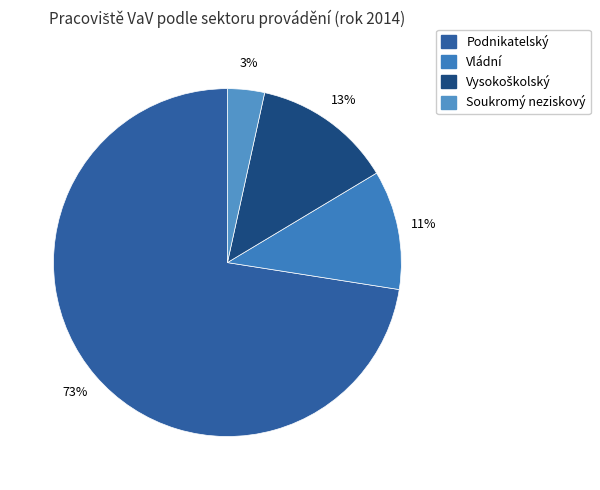

Between Vládní and Soukromý neziskový, which is larger?

Vládní